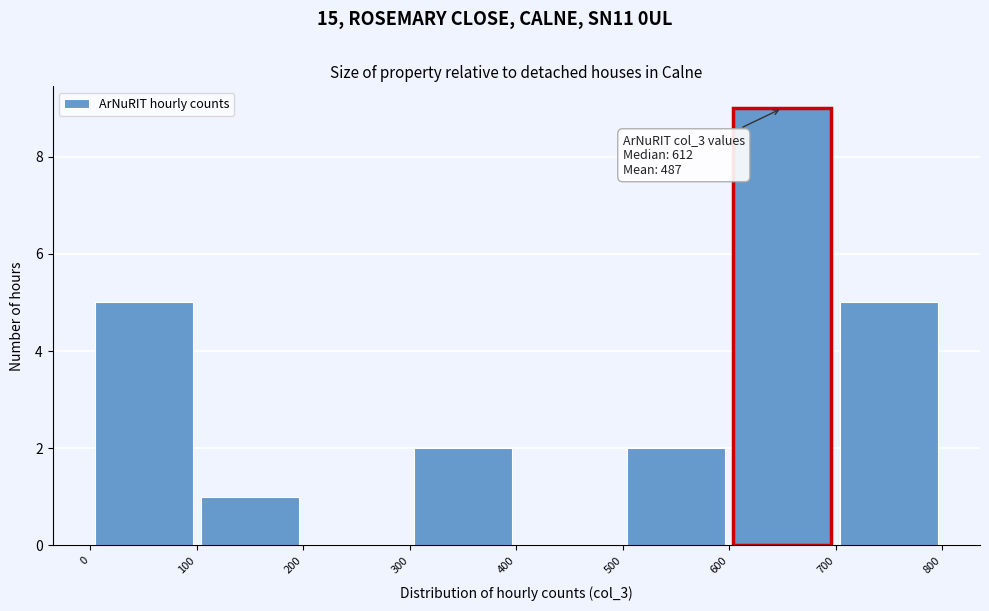

Over which range of the x-axis is the bar tallest?

600 to 700